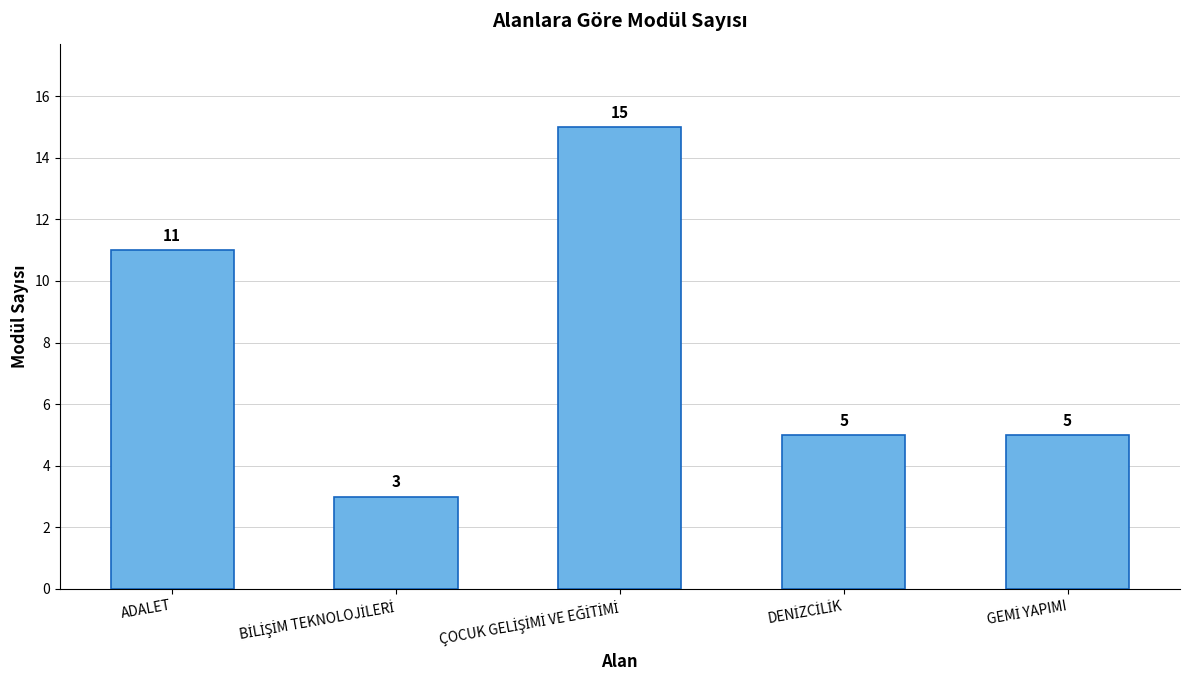

What is the value of the 3rd bar from the left?

15